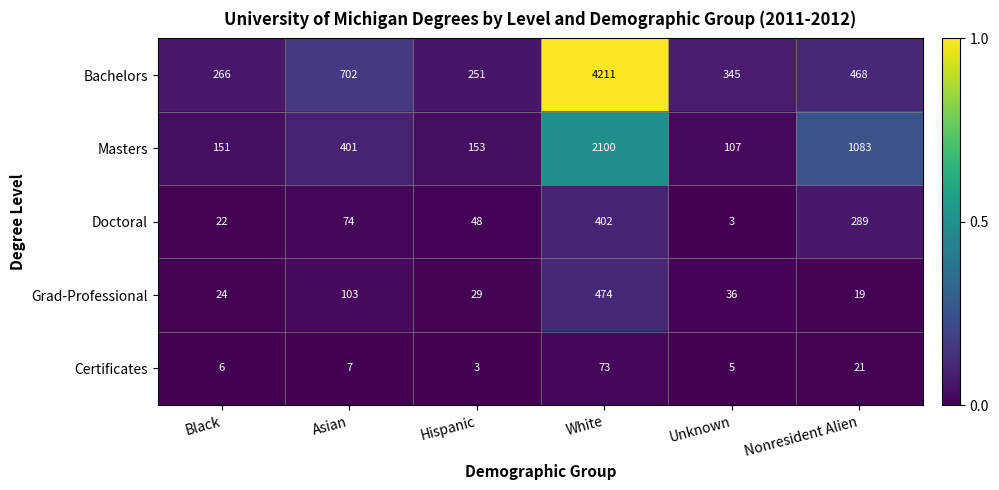

What is the difference between the highest and lowest values at Unknown?

342